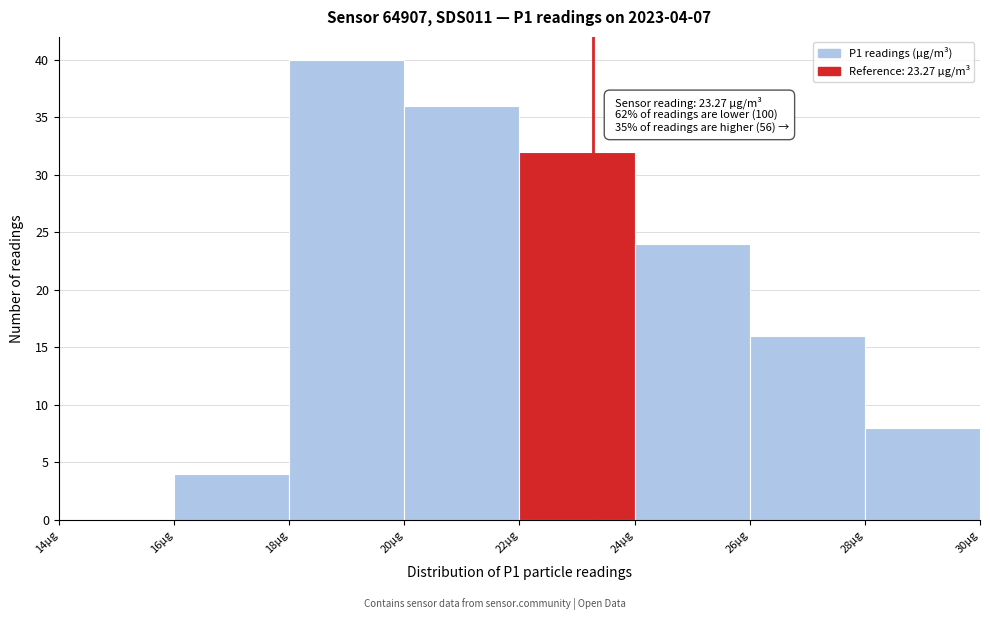

Over which range of the x-axis is the bar tallest?

18 to 20